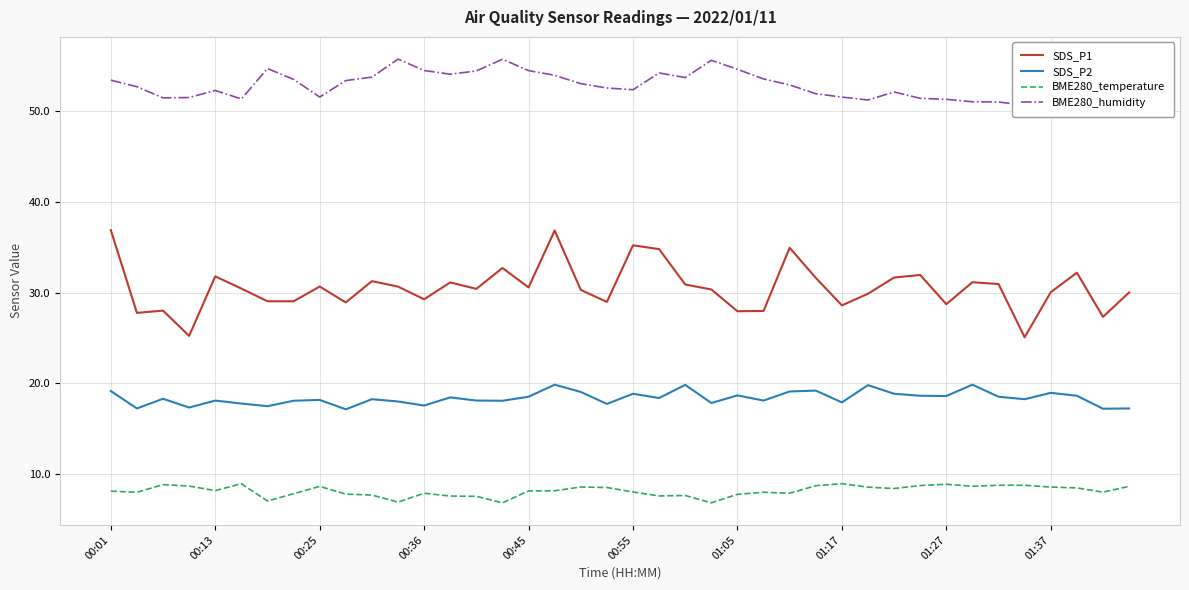

True or false: BME280_humidity and SDS_P1 intersect in this chart.

False